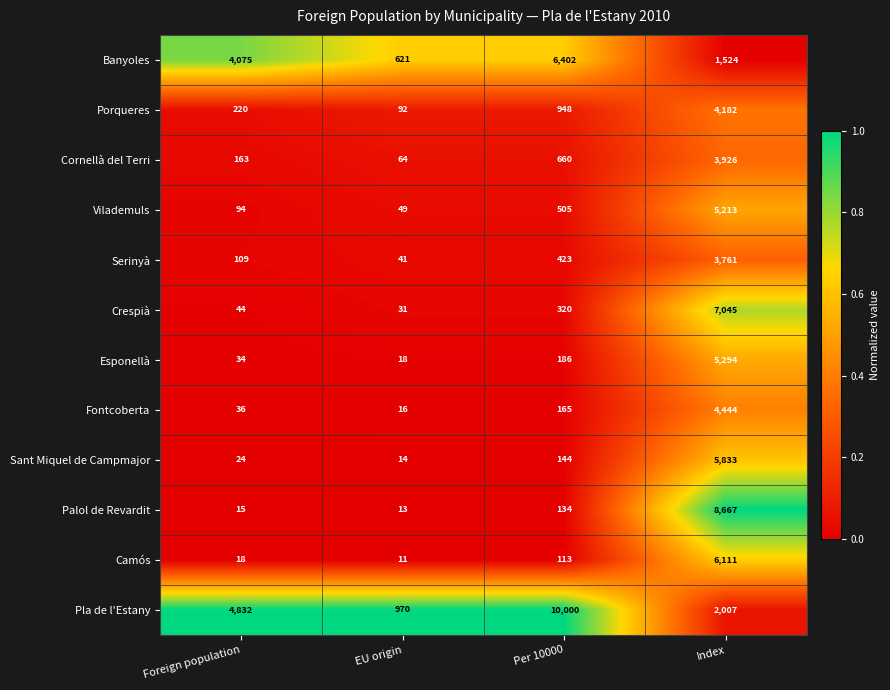

Count the Banyoles values in the range 1524 to 6402.

3